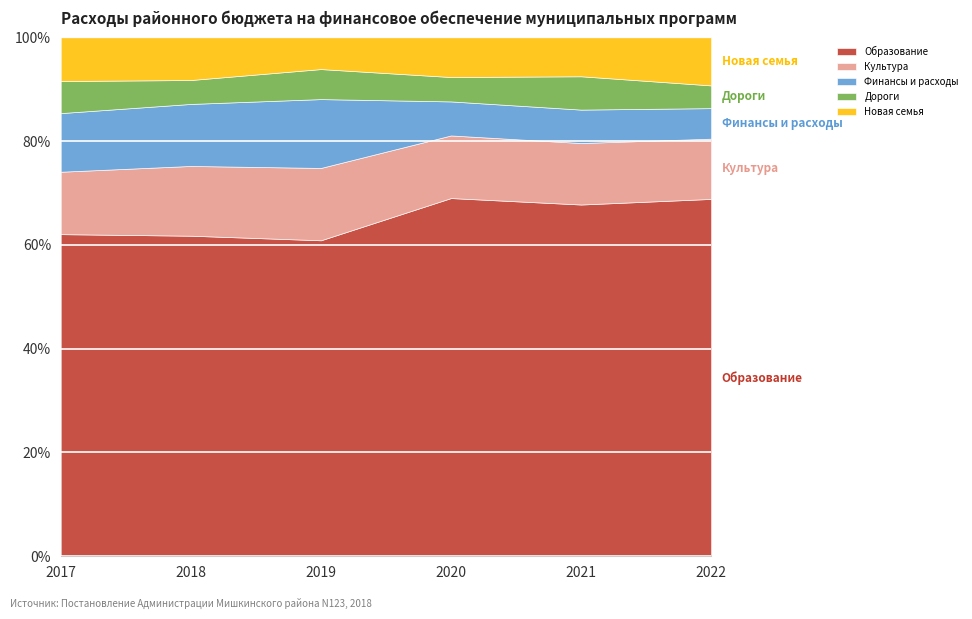

True or false: Образование has a value of 46798.8 at 2019.

False